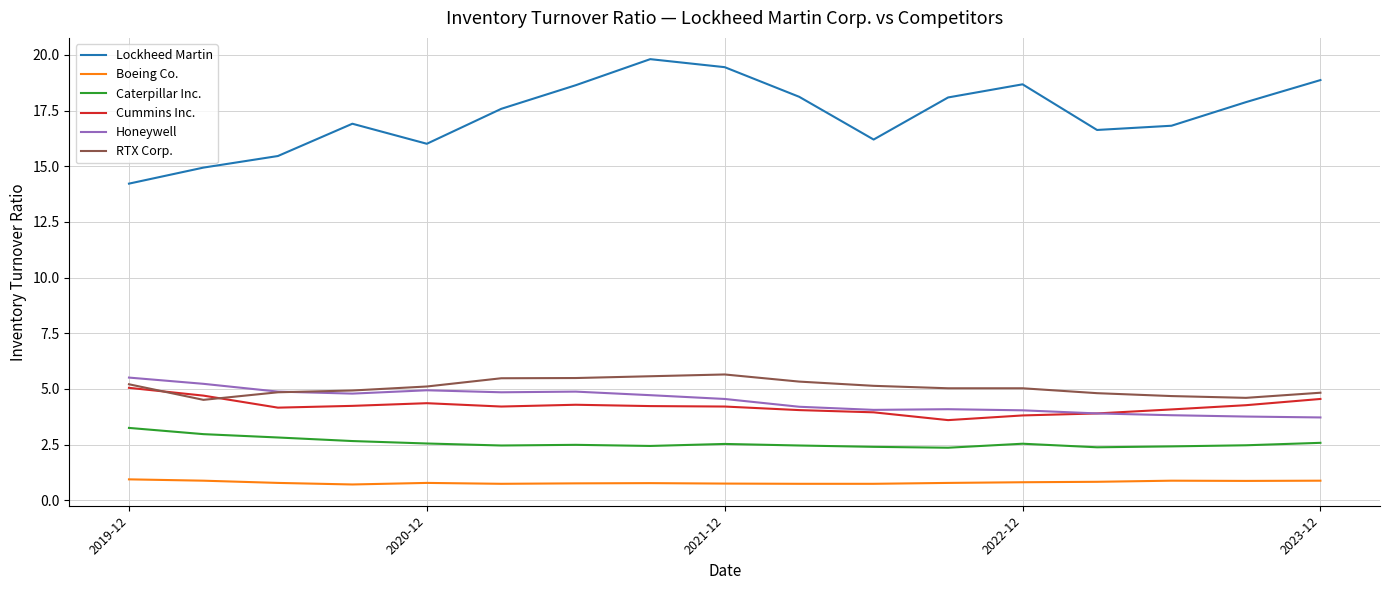

What is the maximum value for Lockheed Martin?

19.8